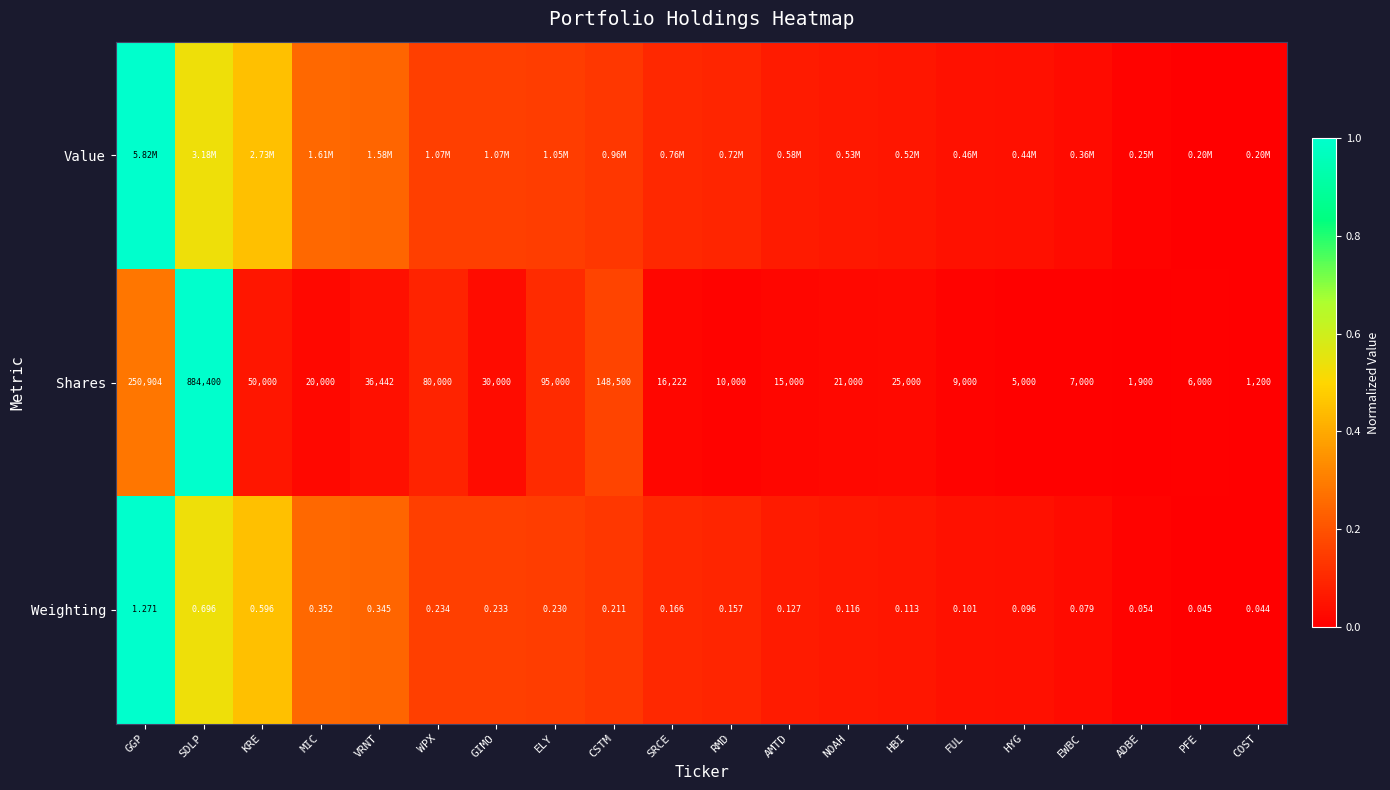

Which category has the highest value in the Shares series?

SDLP